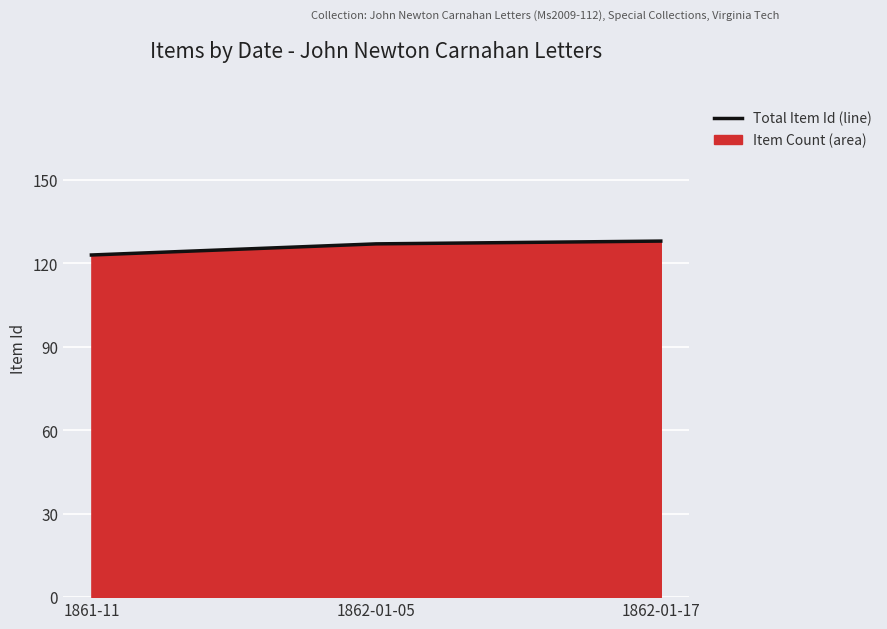

What is the sum of the values at 1862-01-17 and 1862-01-05?

255